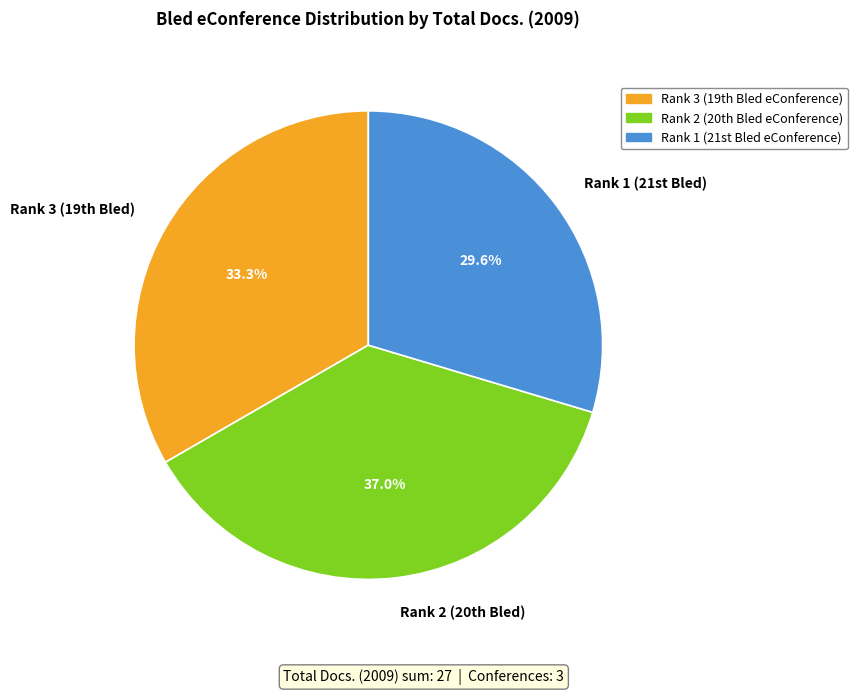

Rank the categories by value from lowest to highest.

Rank 1 (21st Bled), Rank 3 (19th Bled), Rank 2 (20th Bled)